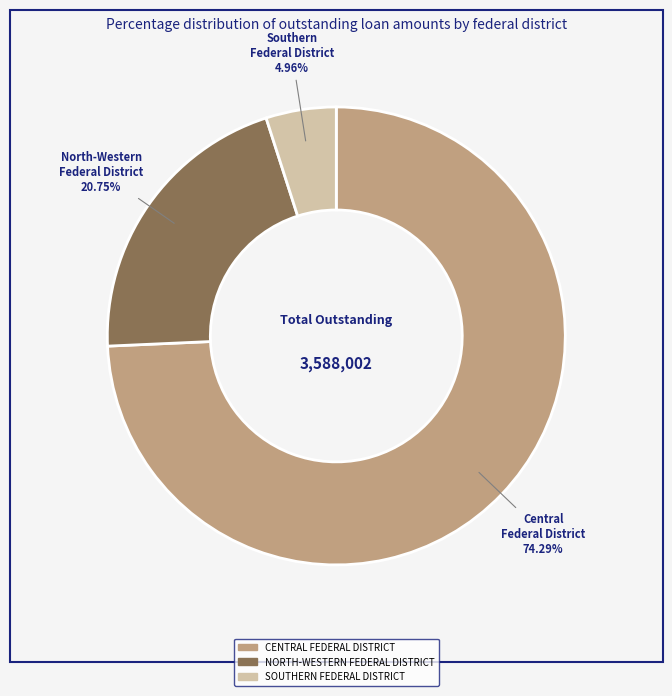

How many segments does this pie chart have?

3